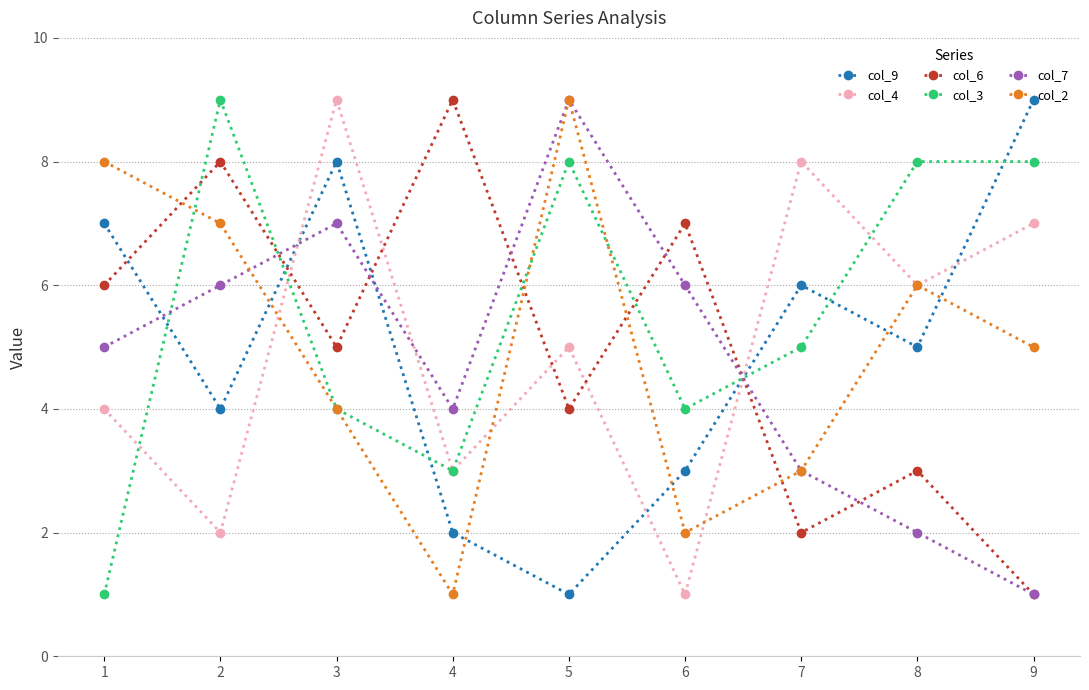

Which series changed the most between 1 and 7?

col_2